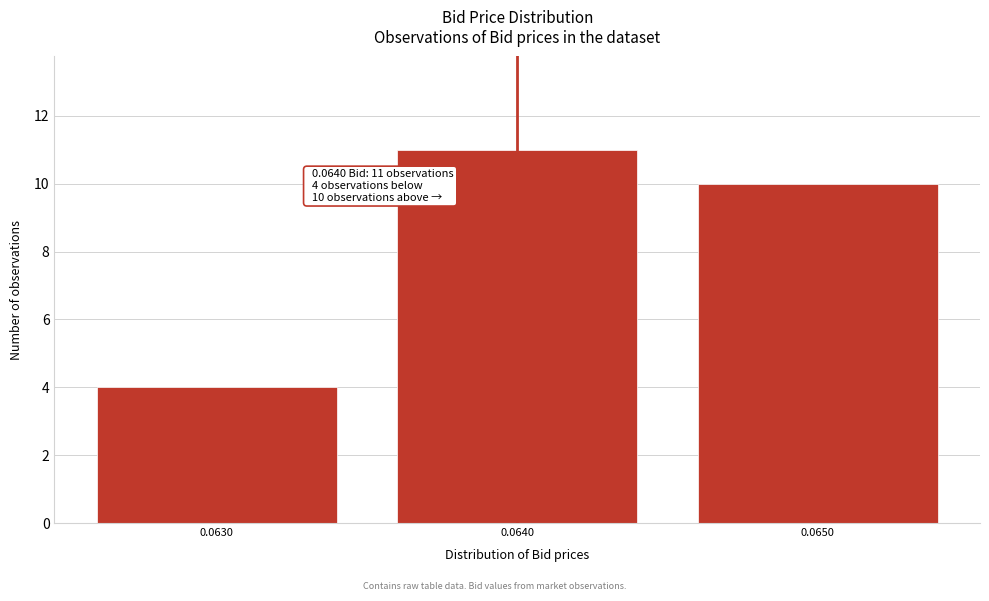

Reading left to right, extract all data points from this chart.

0.0630=4	0.0640=11	0.0650=10